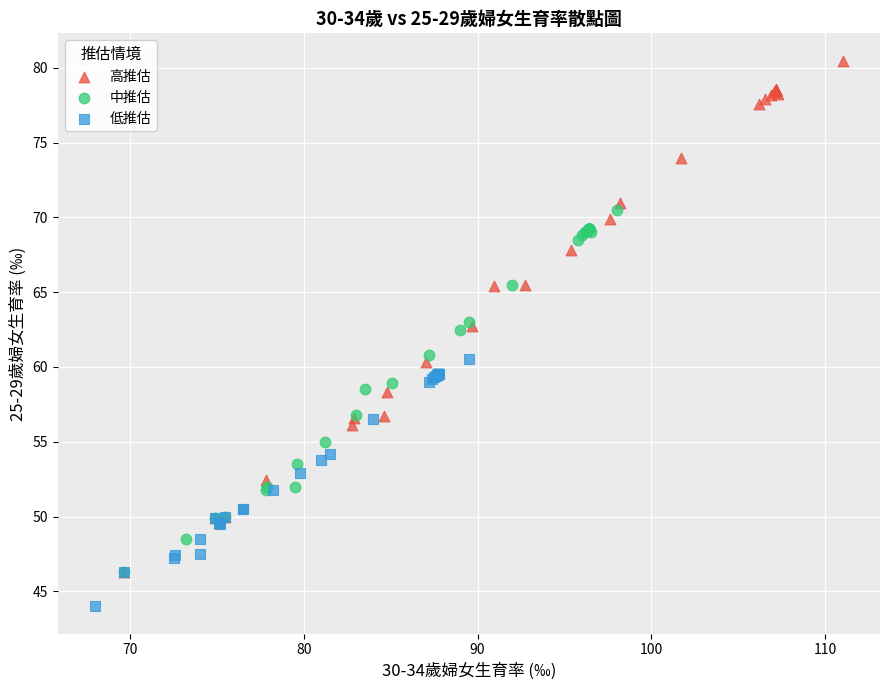

Which series reaches the maximum Y coordinate?

高推估